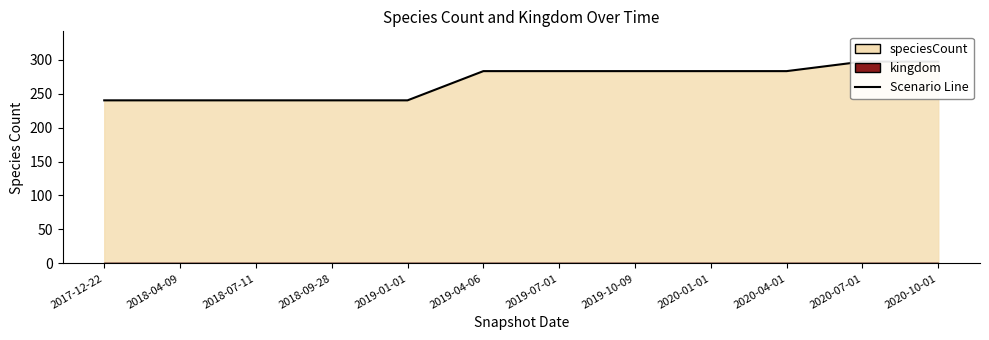

Reading left to right, what are all the values shown in this chart?

240	240	240	240	240	283	283	283	283	283	297	297